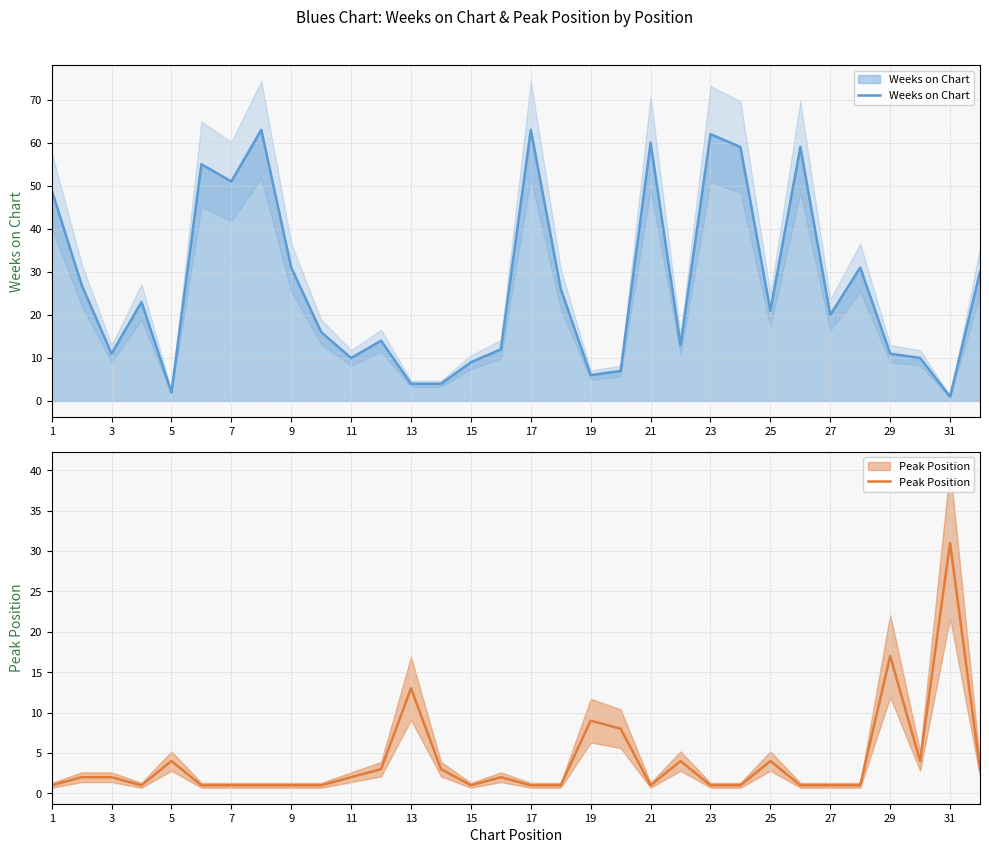

Which series has the widest spread of values?

Weeks on Chart